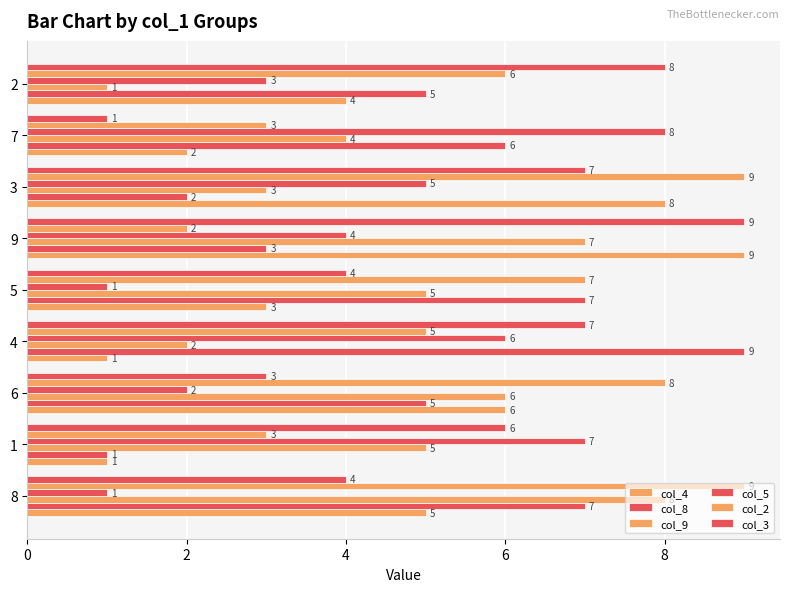

Count the number of data series in this chart.

6